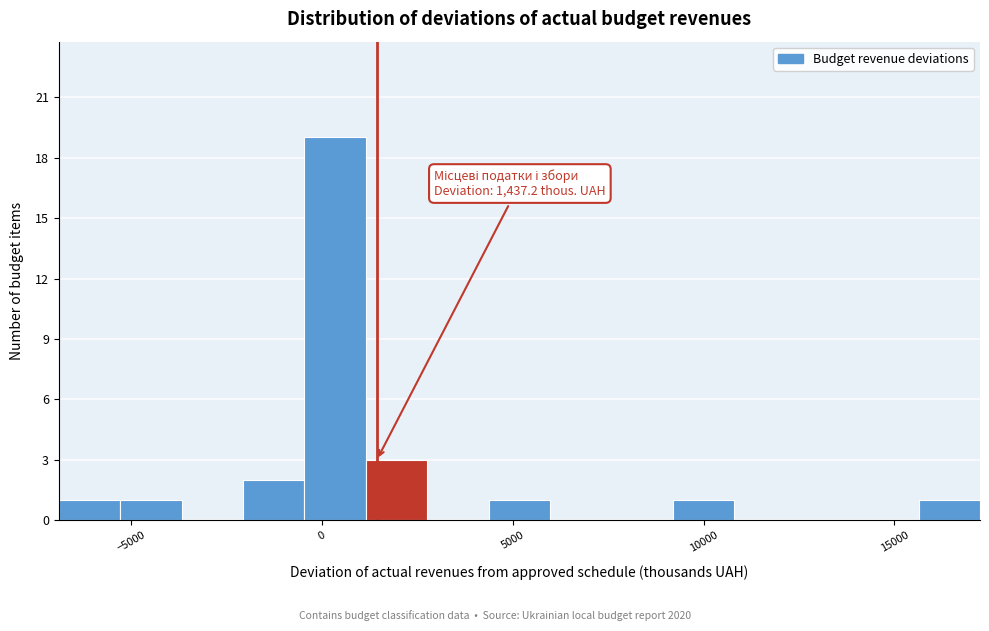

Read against the x-axis, roughly where is the centre of the tallest bar?

500